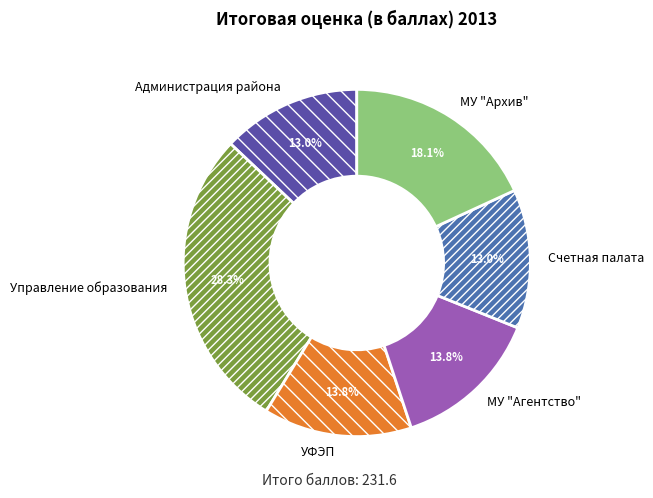

To the nearest percent, what is the difference between the largest and smallest slice percentages?

15%